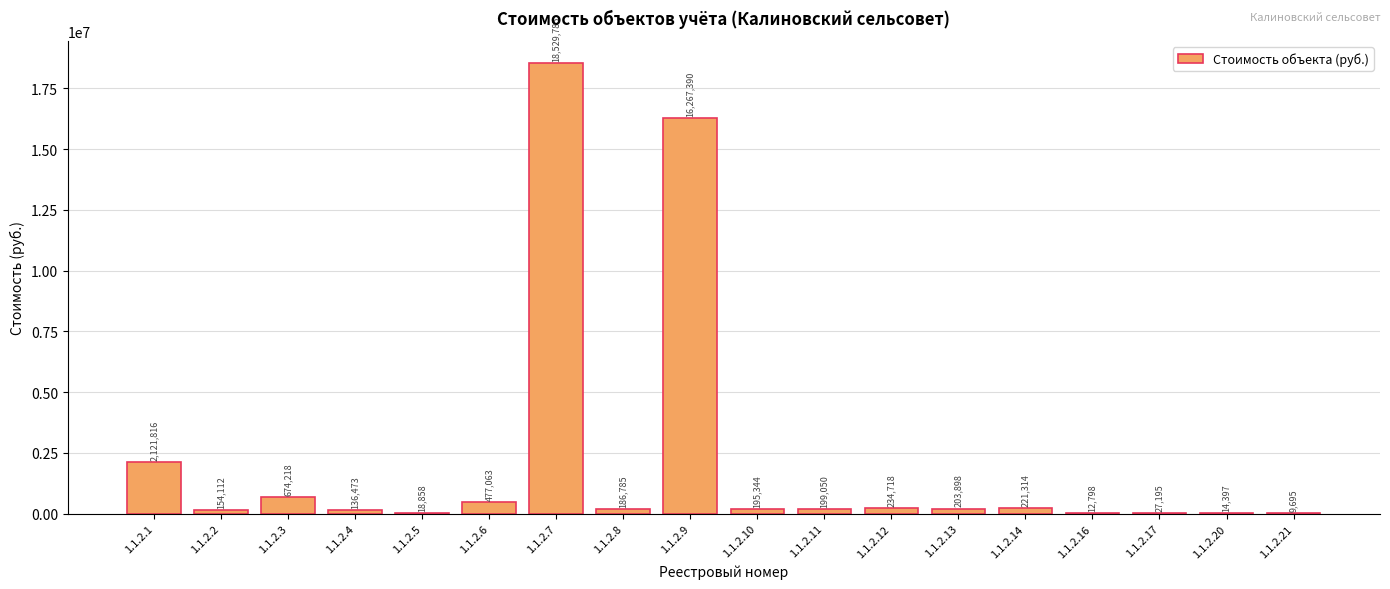

What is the greatest value displayed?

18529785.0